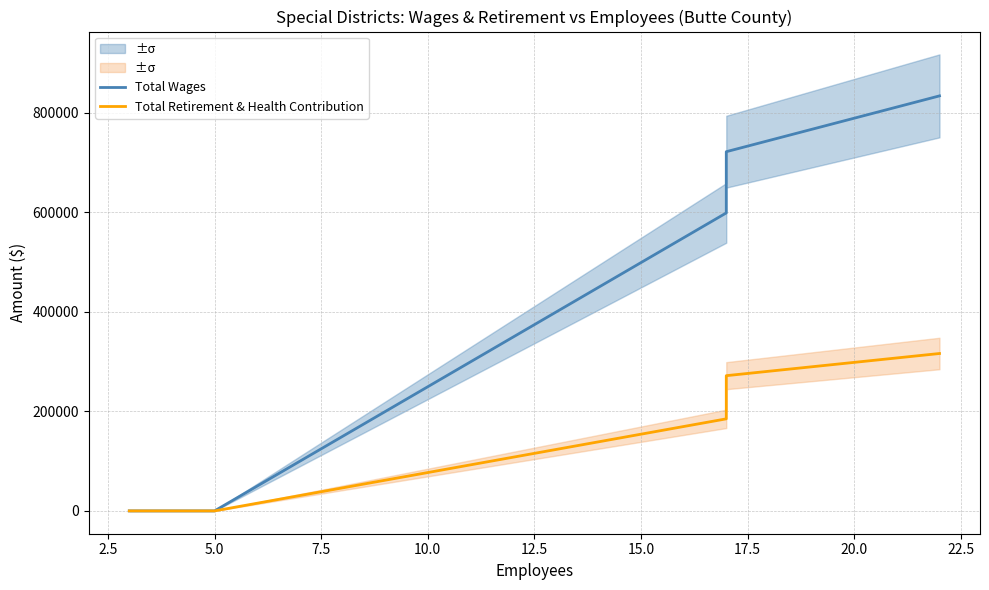

Which has a higher value, 7.5 or 2.5?

7.5